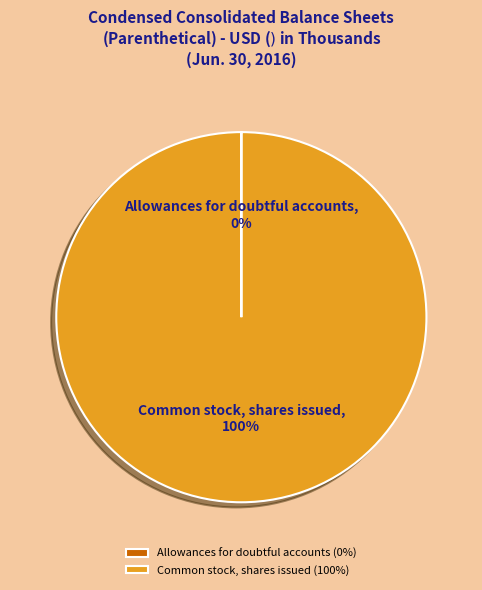

Is it true that Common stock, shares issued is 93% of the pie?

False